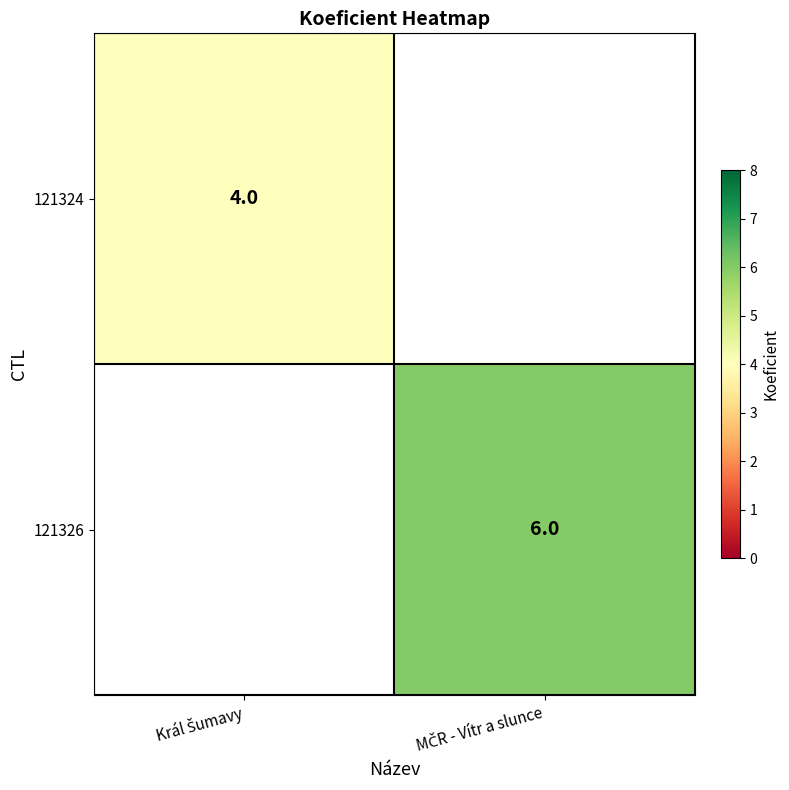

What is the greatest value displayed?

6.0